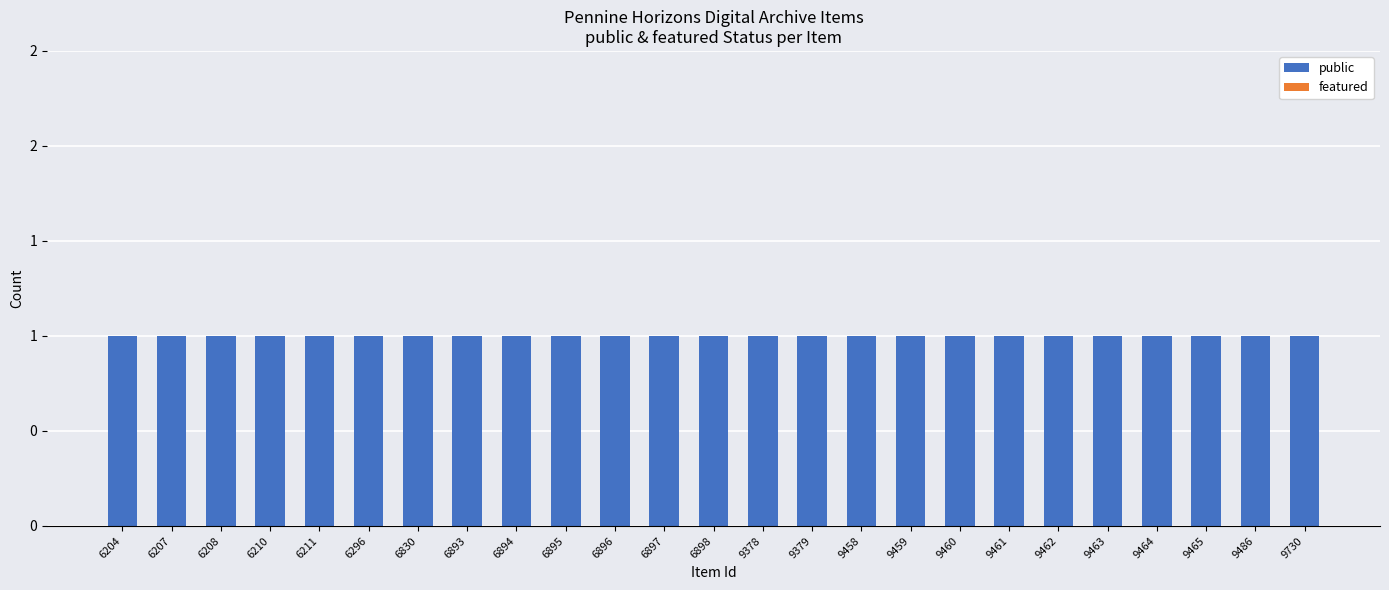

Reading left to right, transcribe all the data shown in this chart.

public: 6204=1	6207=1	6208=1	6210=1	6211=1	6296=1	6830=1	6893=1	6894=1	6895=1	6896=1	6897=1	6898=1	9378=1	9379=1	9458=1	9459=1	9460=1	9461=1	9462=1	9463=1	9464=1	9465=1	9486=1	9730=1
featured: 6204=0	6207=0	6208=0	6210=0	6211=0	6296=0	6830=0	6893=0	6894=0	6895=0	6896=0	6897=0	6898=0	9378=0	9379=0	9458=0	9459=0	9460=0	9461=0	9462=0	9463=0	9464=0	9465=0	9486=0	9730=0